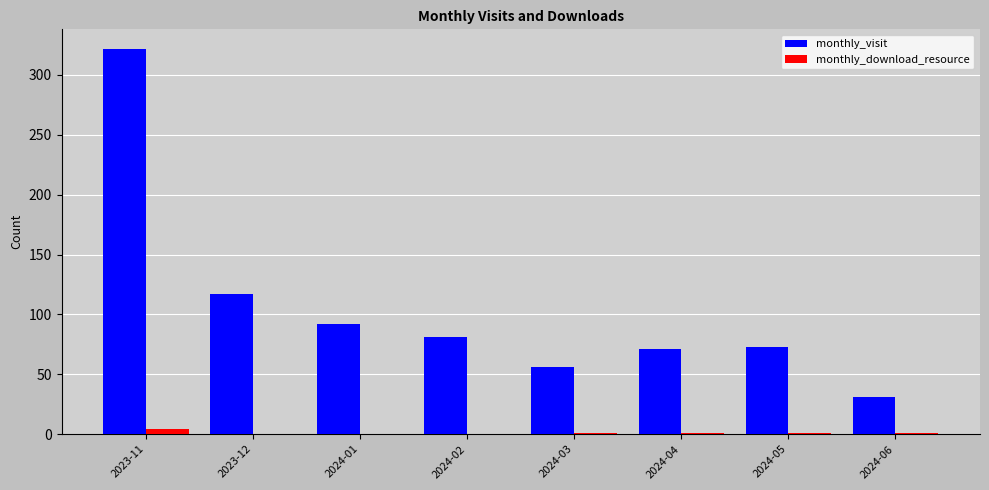

Which series changed the most between 2023-12 and 2024-06?

monthly_visit